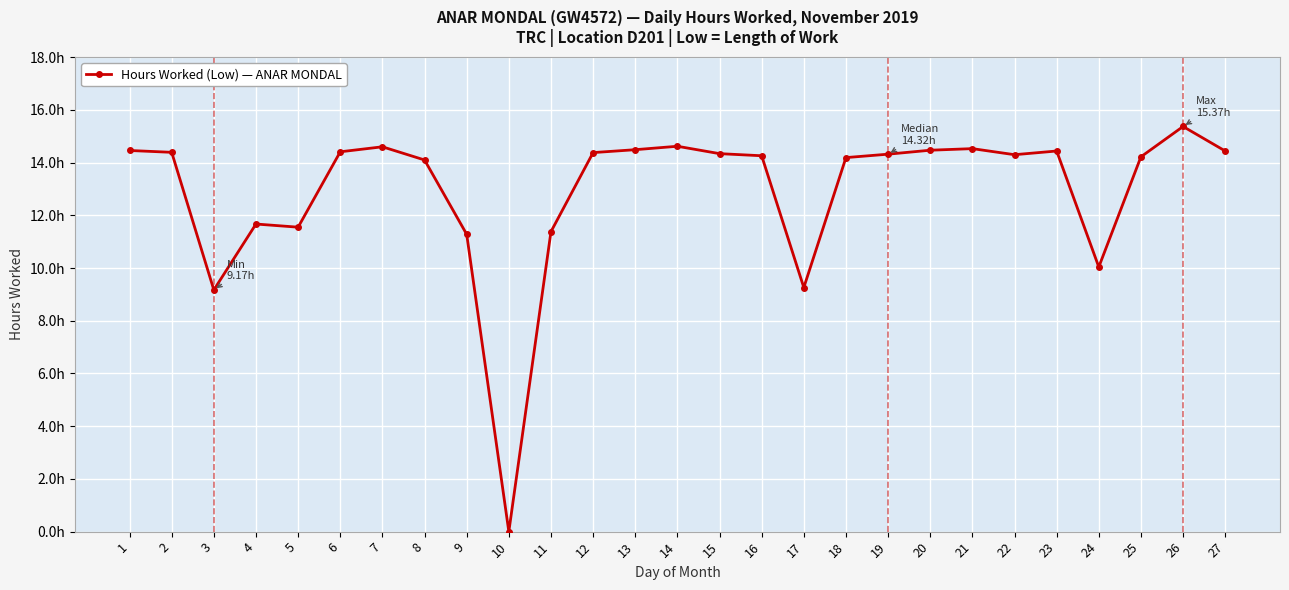

What is the difference between the values at 12 and 14?

0.2